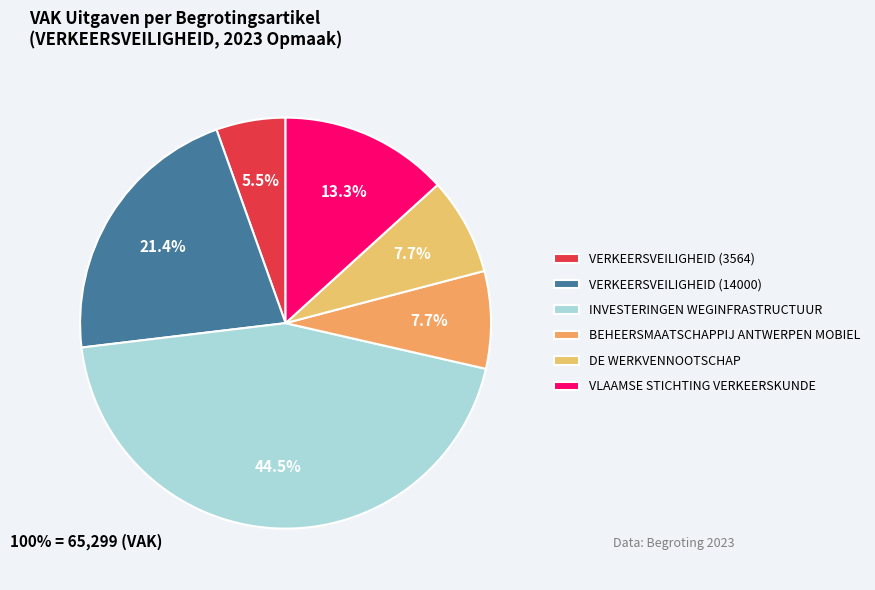

How many segments does this pie chart have?

6